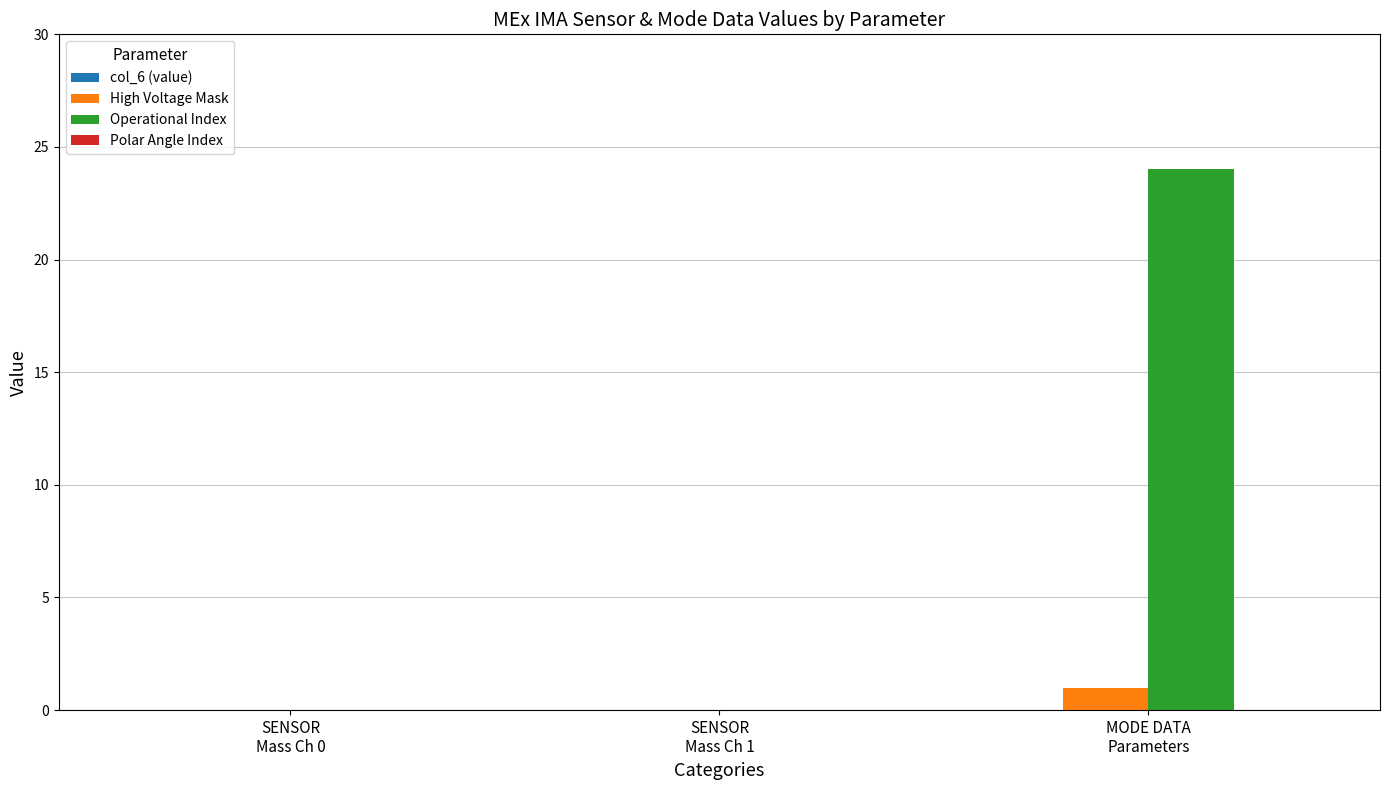

What is the greatest value displayed?

24